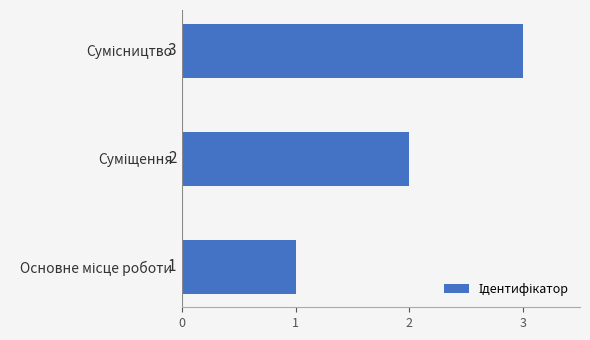

Count the values in the range 1 to 3.

3